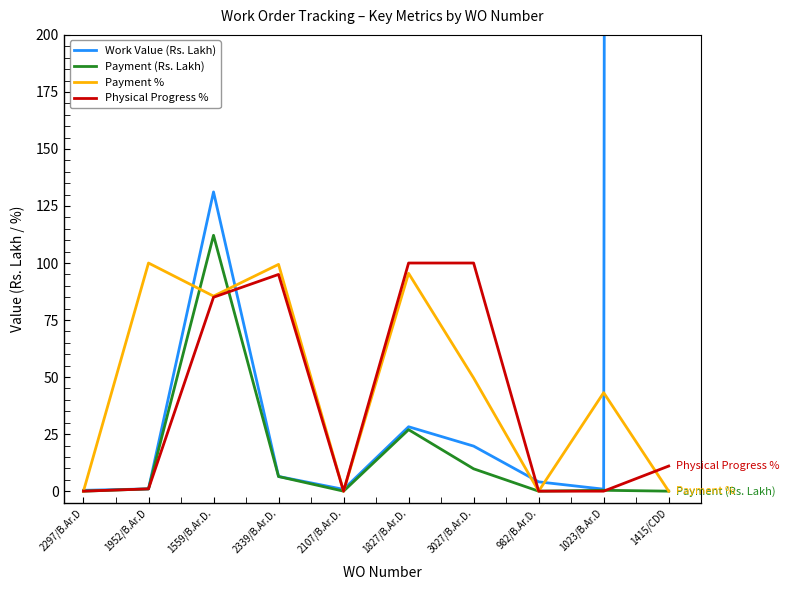

What is the maximum value shown in the chart?

21339.8